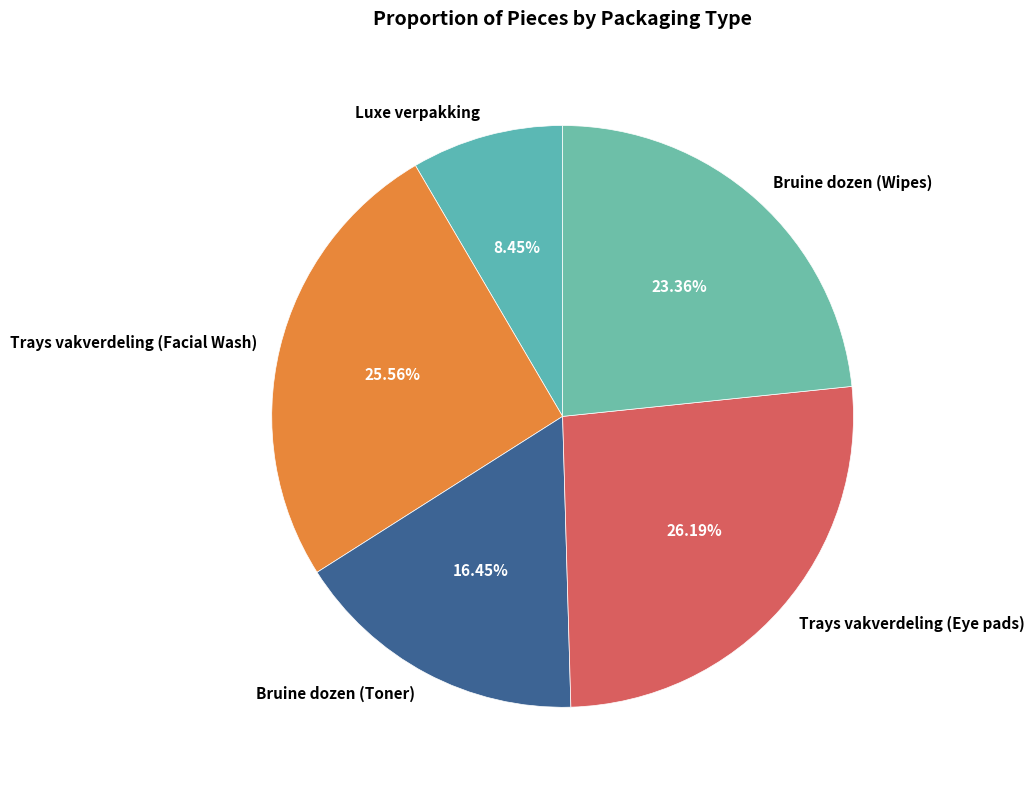

Which has a higher value, Trays vakverdeling (Facial Wash) or Trays vakverdeling (Eye pads)?

Trays vakverdeling (Eye pads)